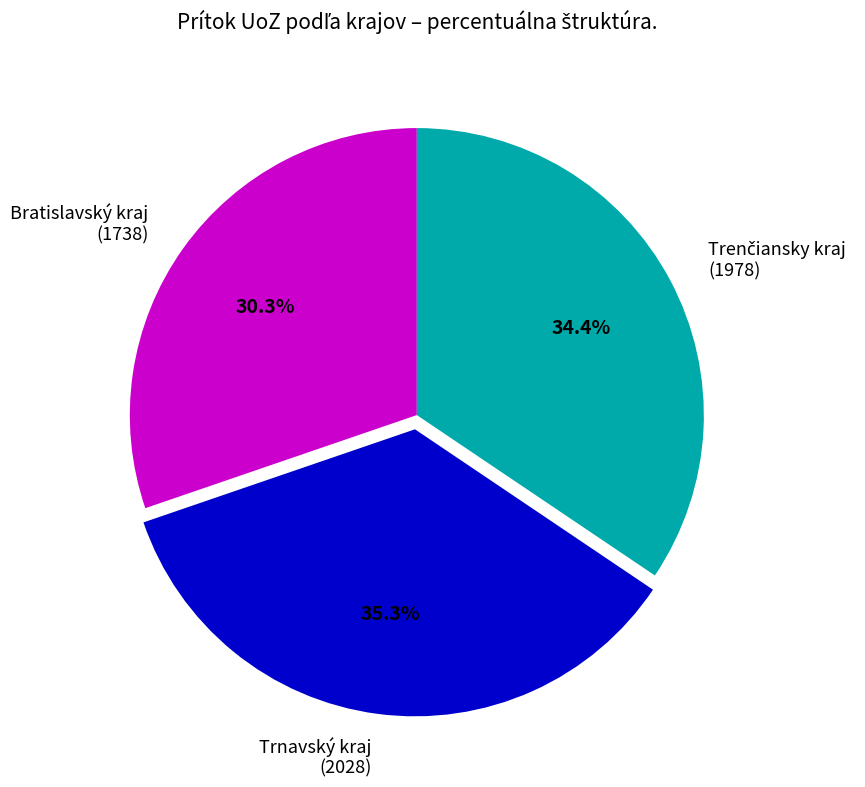

Which category has the smallest portion of the pie?

Bratislavský kraj (1738)